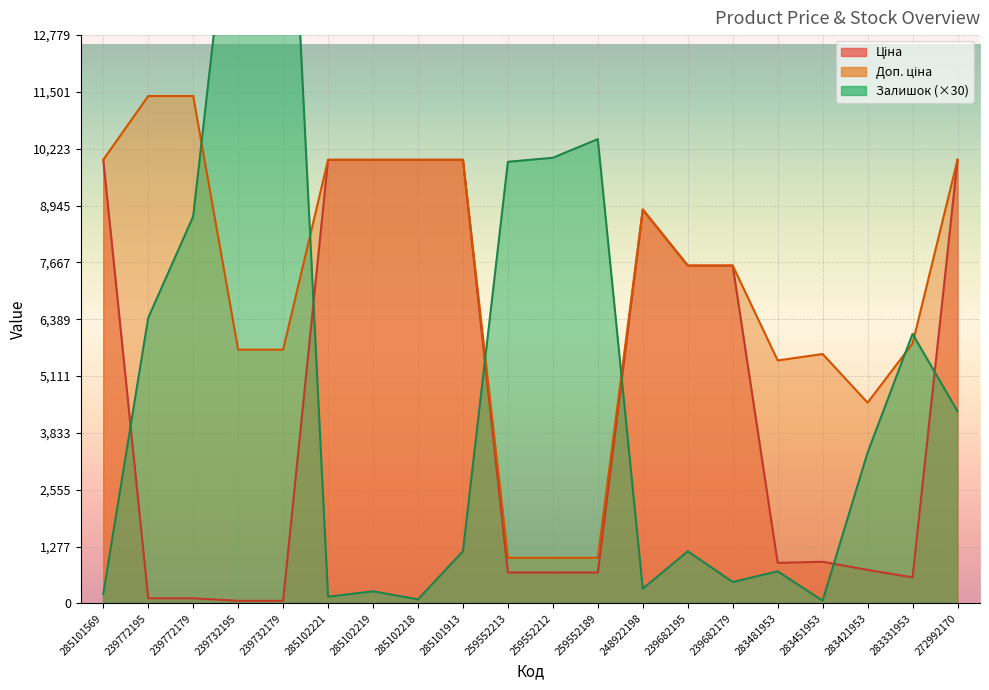

What is the label of the 18th point from the right?

239772179